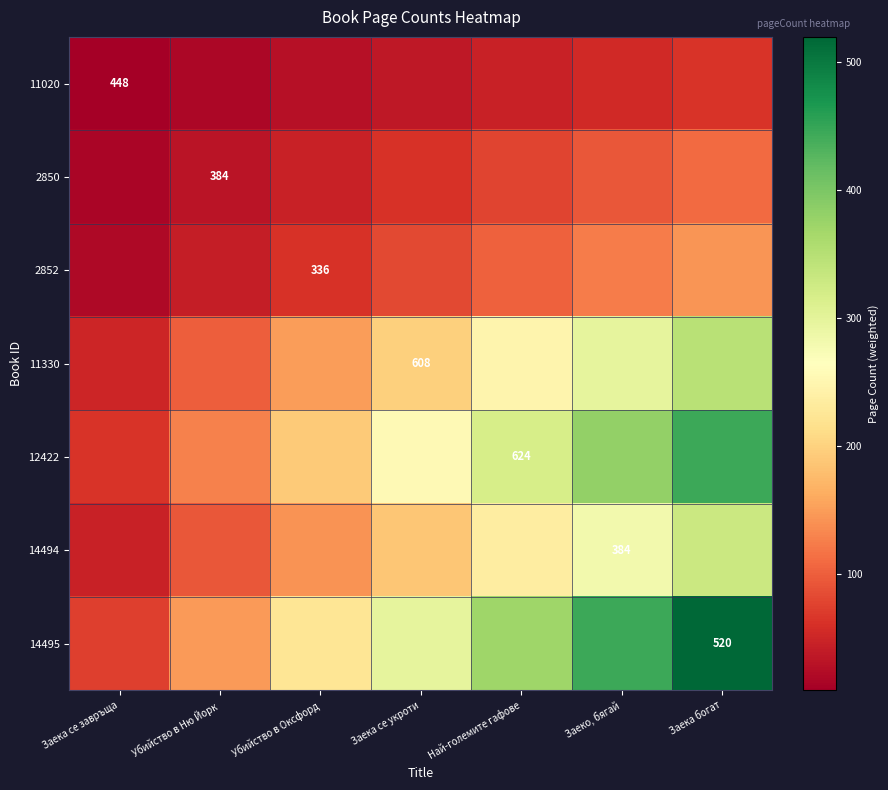

What is the difference between the maximum and minimum values in the 2850 series?

94.0